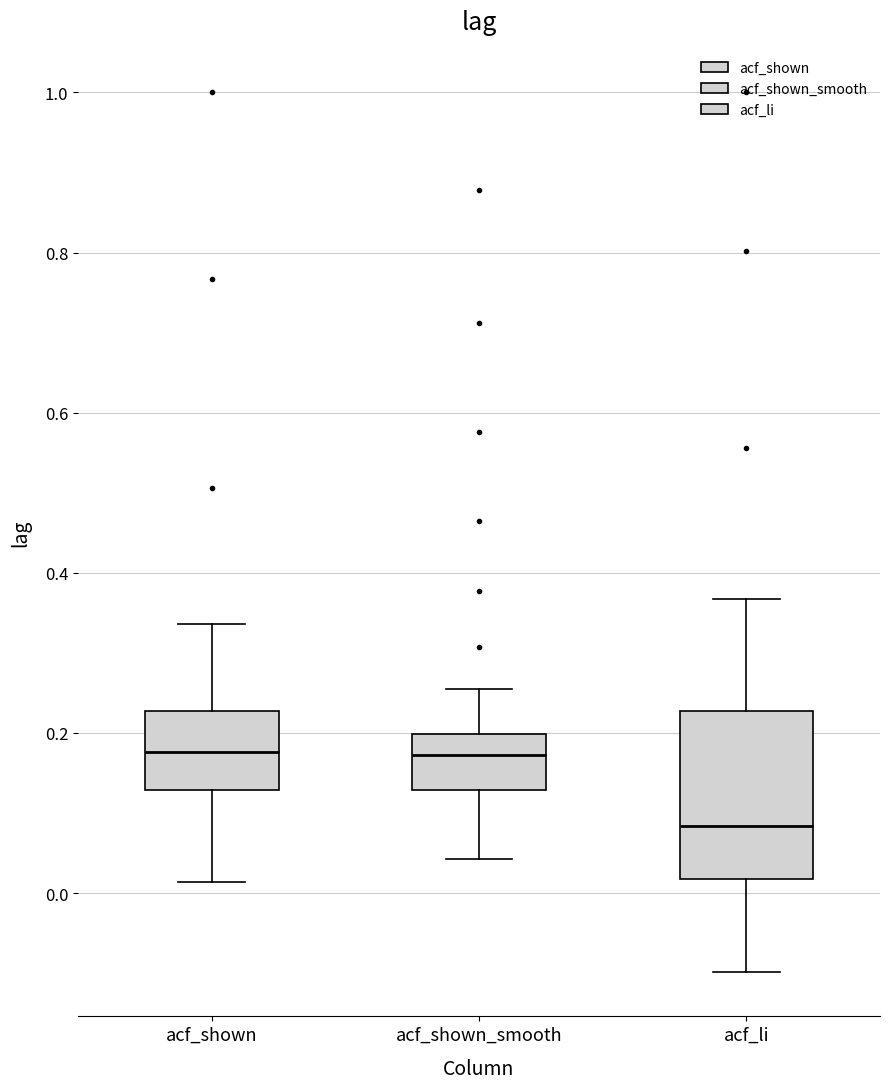

Reading left to right, read every box against the y-axis: the position of its median line, the range the box covers, and the ends of its whiskers. The values are not printed on the chart, so give them approximately, as read against the axis.

acf_shown: median 0.18, box 0.12 to 0.22, whiskers 0.02 to 0.34
acf_shown_smooth: median 0.18, box 0.12 to 0.20, whiskers 0.04 to 0.26
acf_li: median 0.08, box 0.02 to 0.22, whiskers -0.10 to 0.36